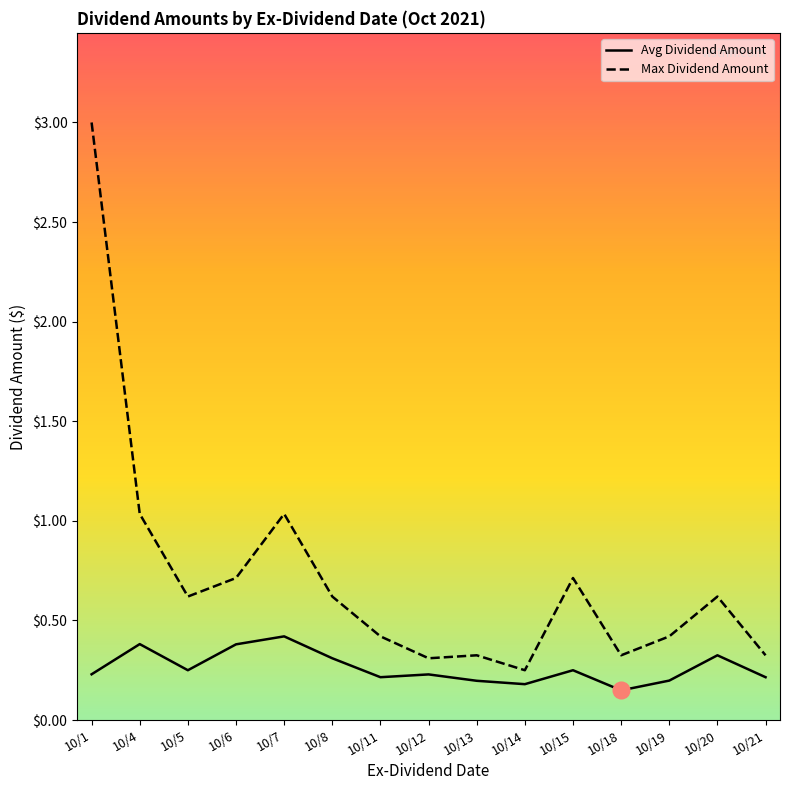

The Avg Dividend Amount series shows 0.3 at 10/19. True or false?

False